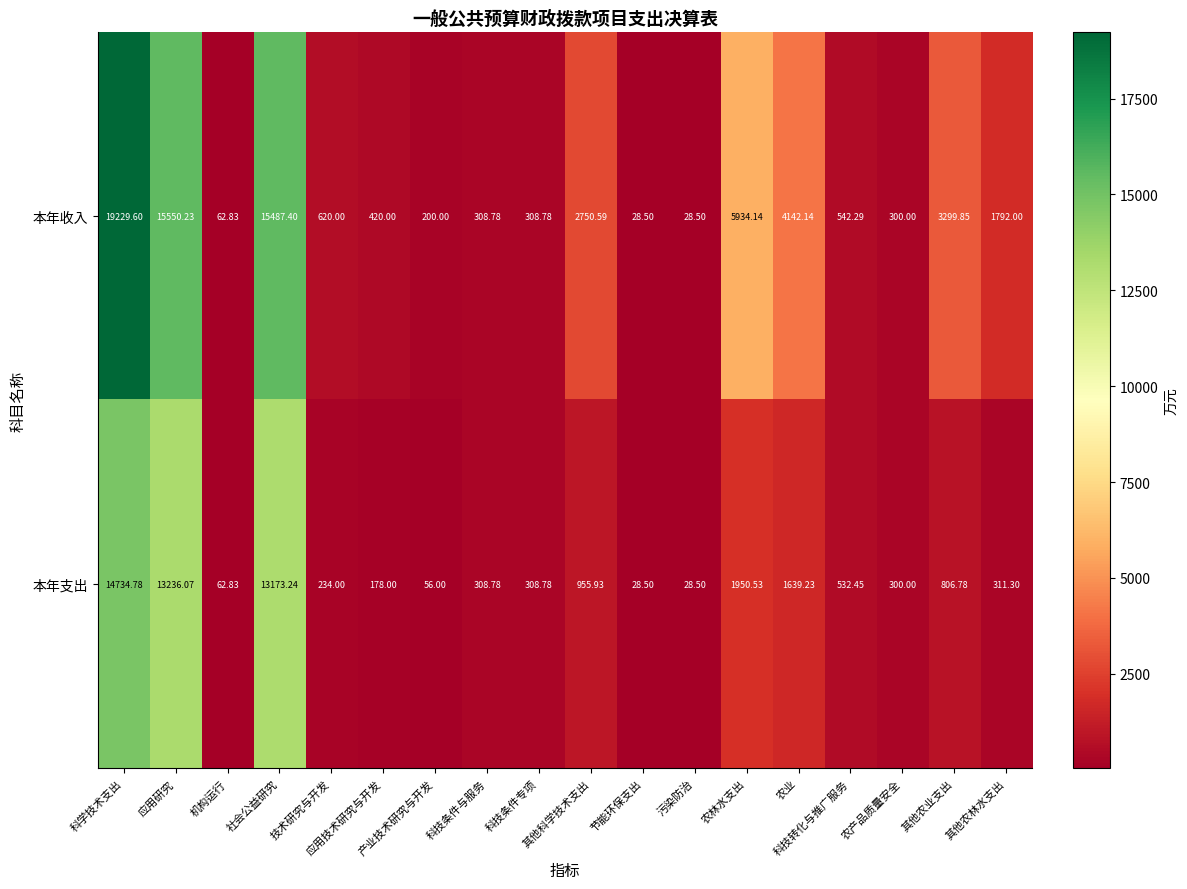

List the series in order of their overall mean, highest first.

本年收入, 本年支出